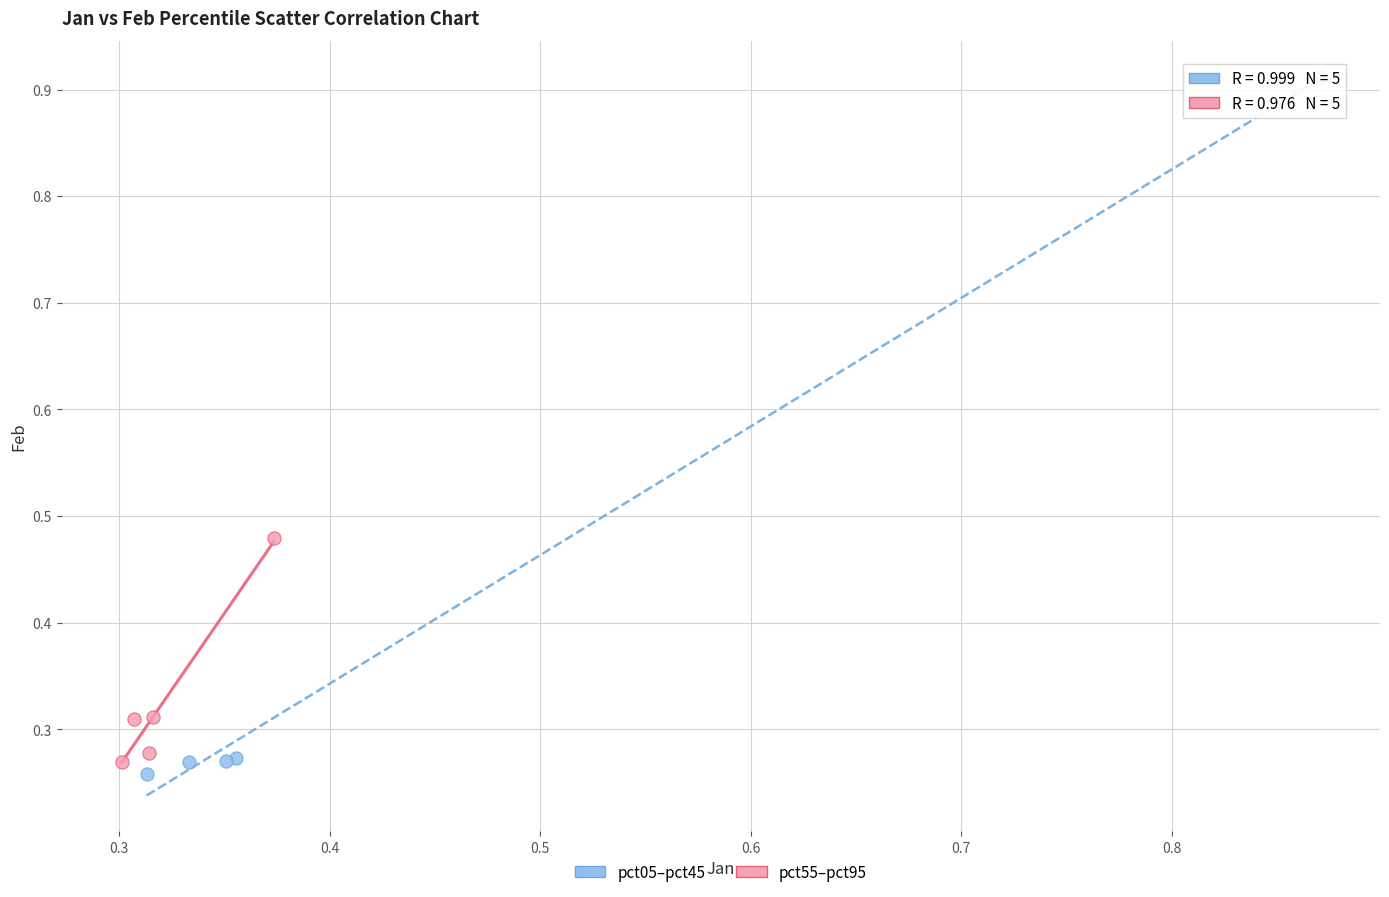

Which series has the largest Y range (max minus min)?

pct05–pct45